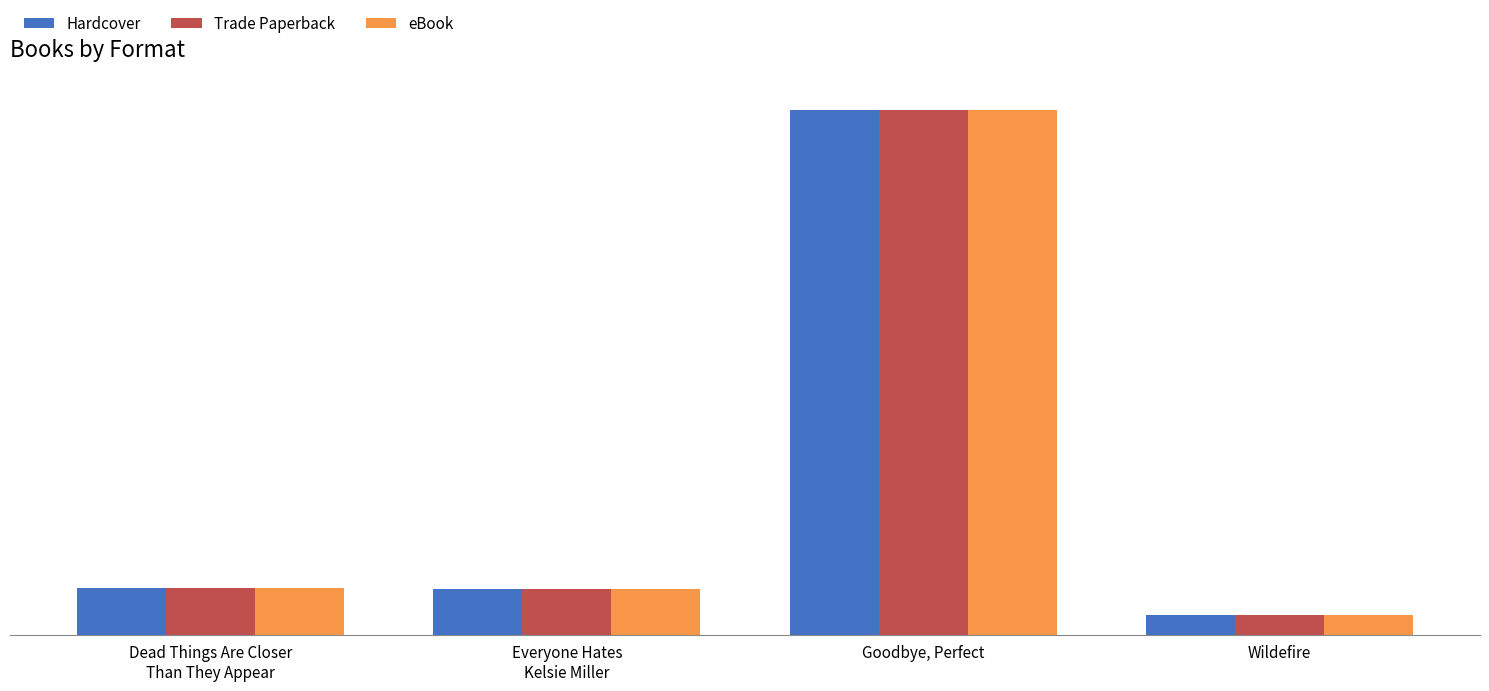

Which category has the lowest value in the Hardcover series?

Wildefire